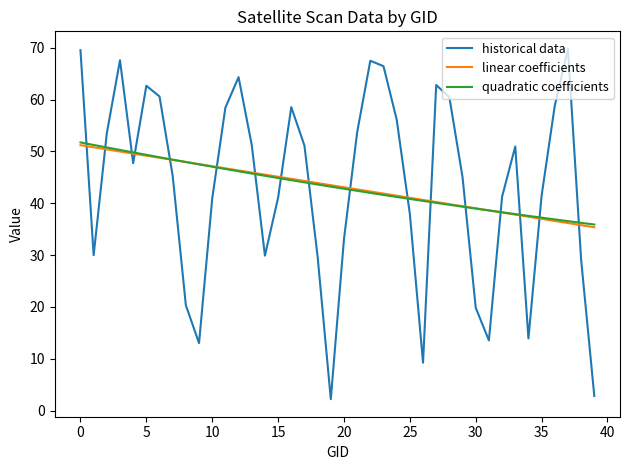

How many interior local valleys does the historical data series have?

8